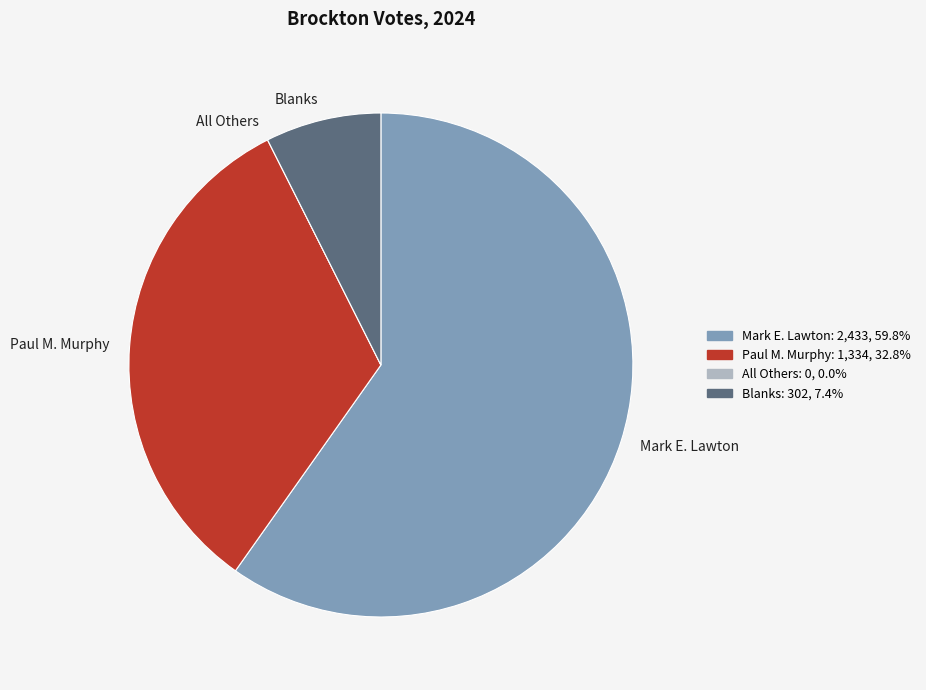

What is the majority slice?

Mark E. Lawton